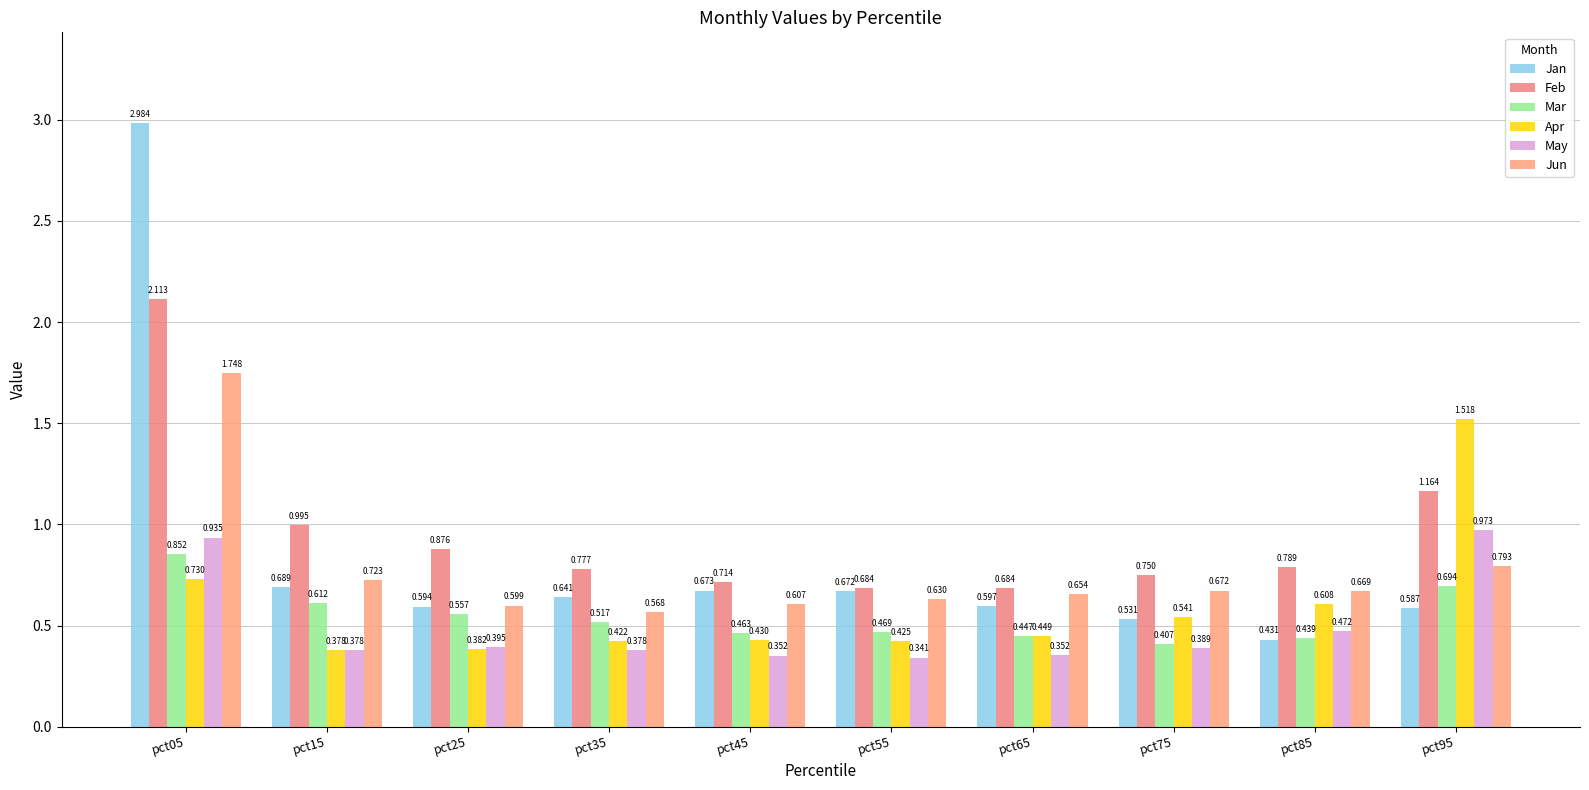

The value of Jun at pct65 is 1.0. True or false?

False